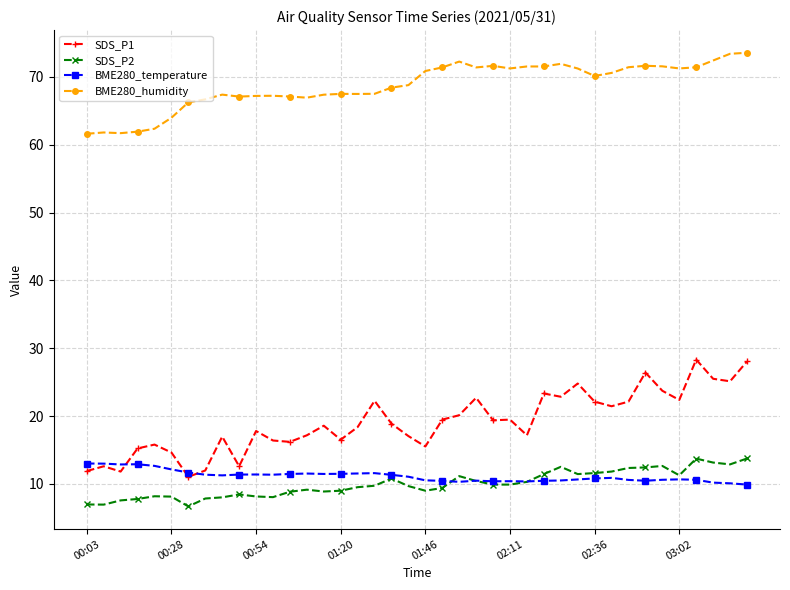

Which series has the largest total across all categories?

BME280_humidity